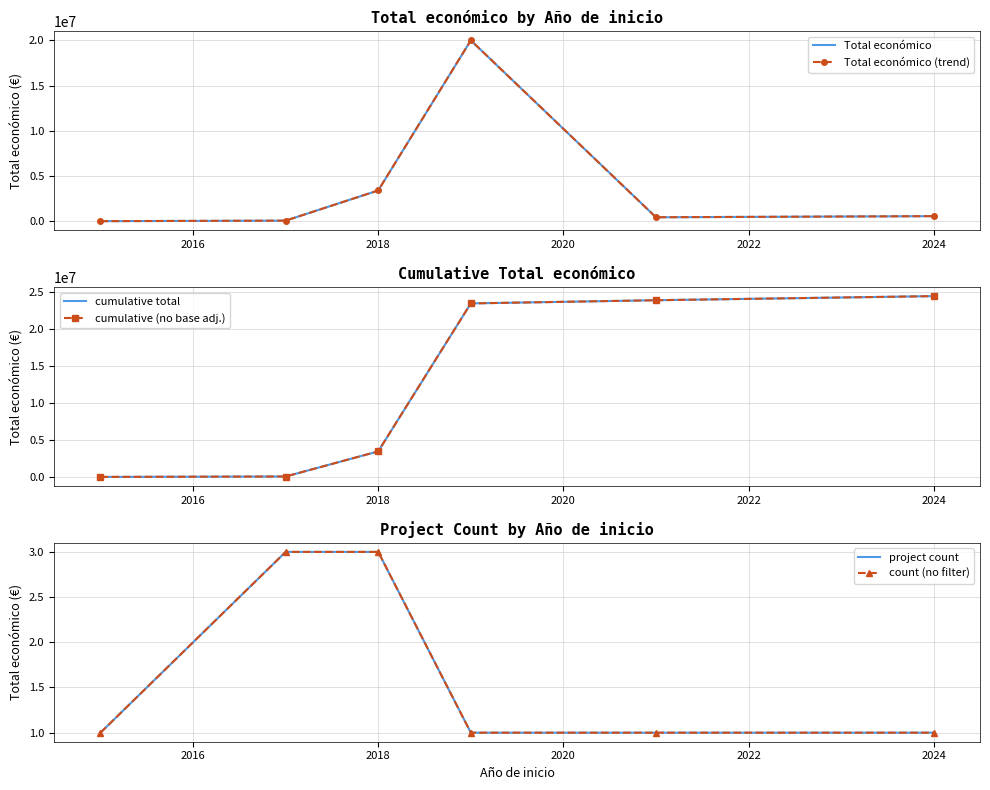

Reading left to right, extract all data points from this chart.

Total económico: 0	56495	3394230	19991896	430411	553196
Total económico (trend): 0	56495	3394230	19991896	430411	553196
cumulative total: 0	56495	3450725	23442621	23873032	24426228
cumulative (no base adj.): 0	56495	3450725	23442621	23873032	24426228
project count: 1	3	3	1	1	1
count (no filter): 1	3	3	1	1	1